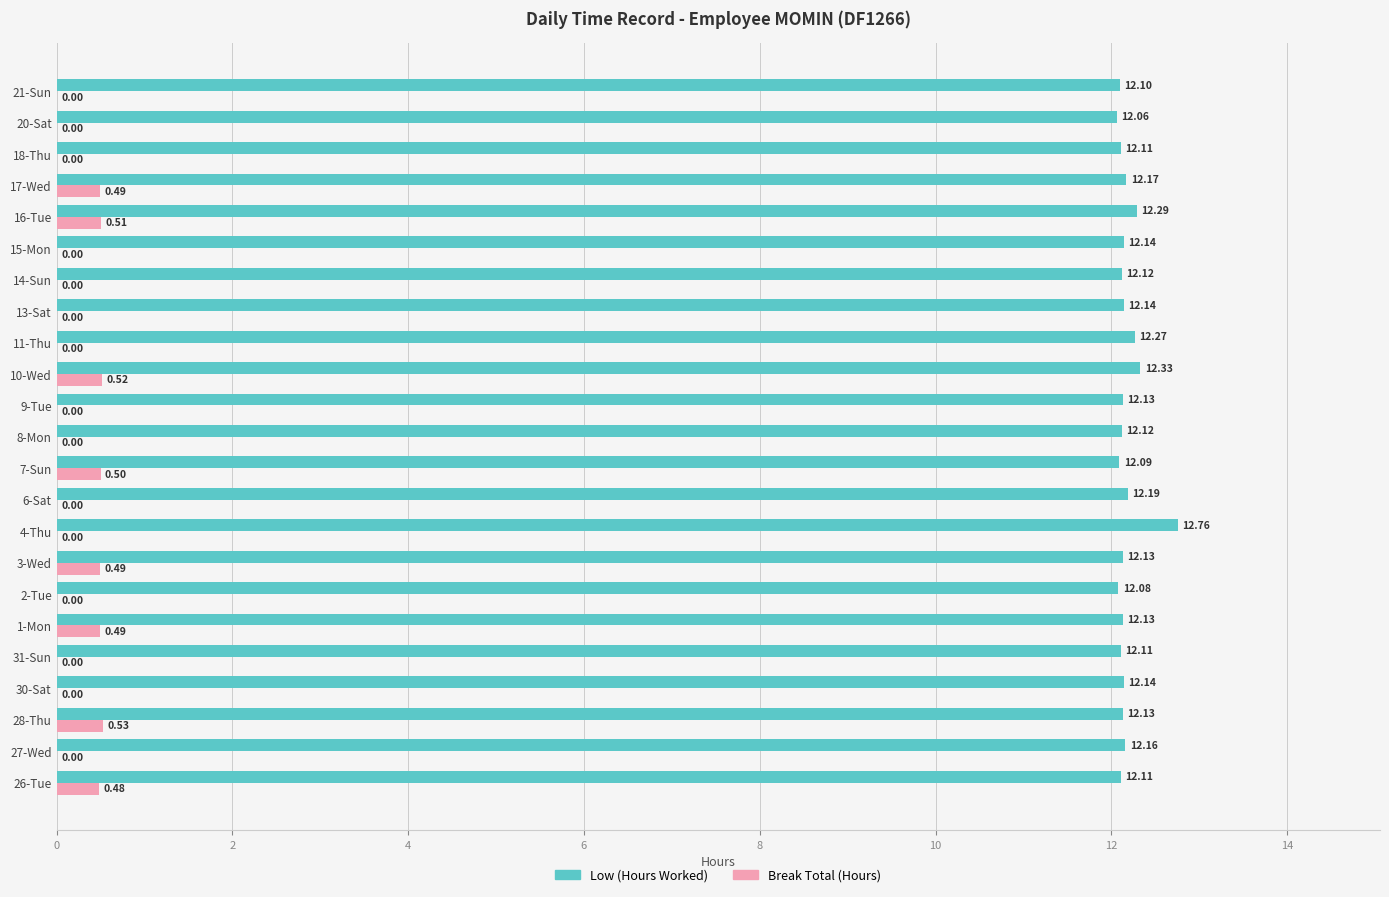

How many data points does each series have?

23